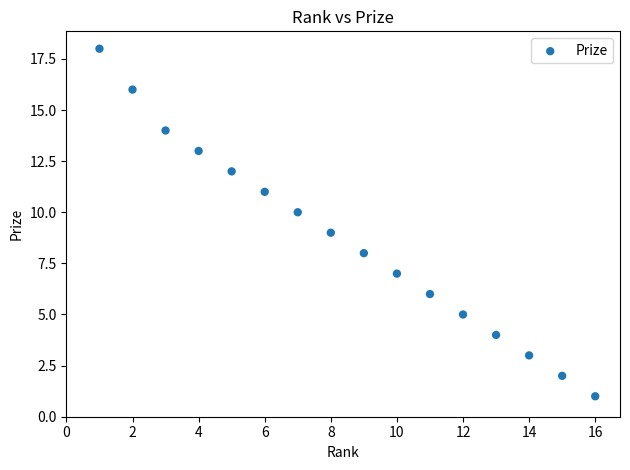

What is the range of X values (max minus min)?

15